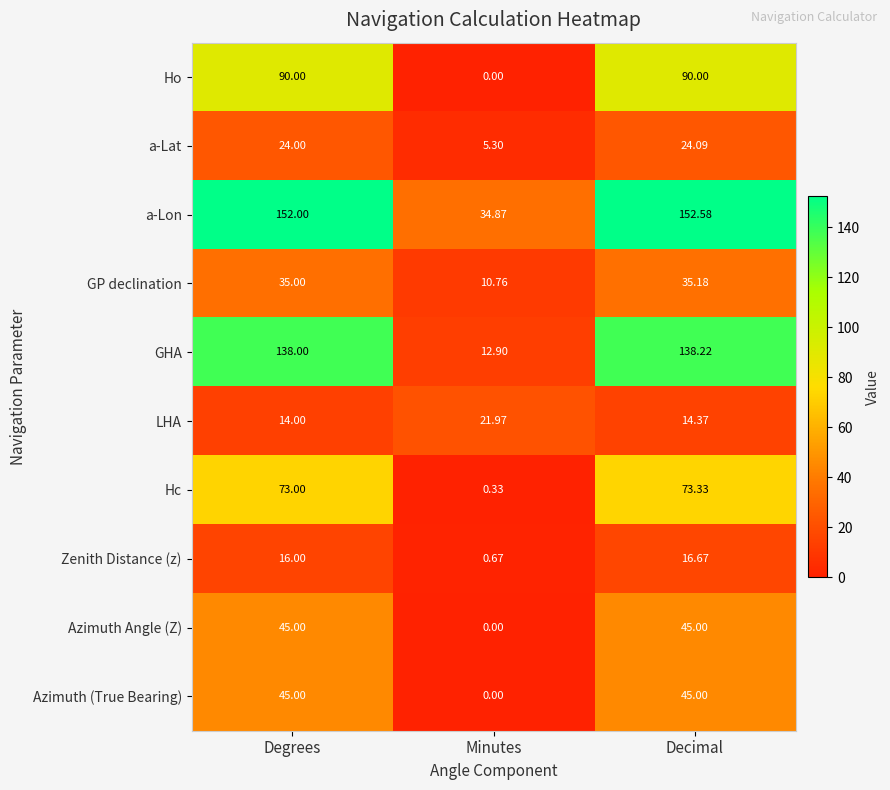

Which series has the largest range (max minus min)?

GHA